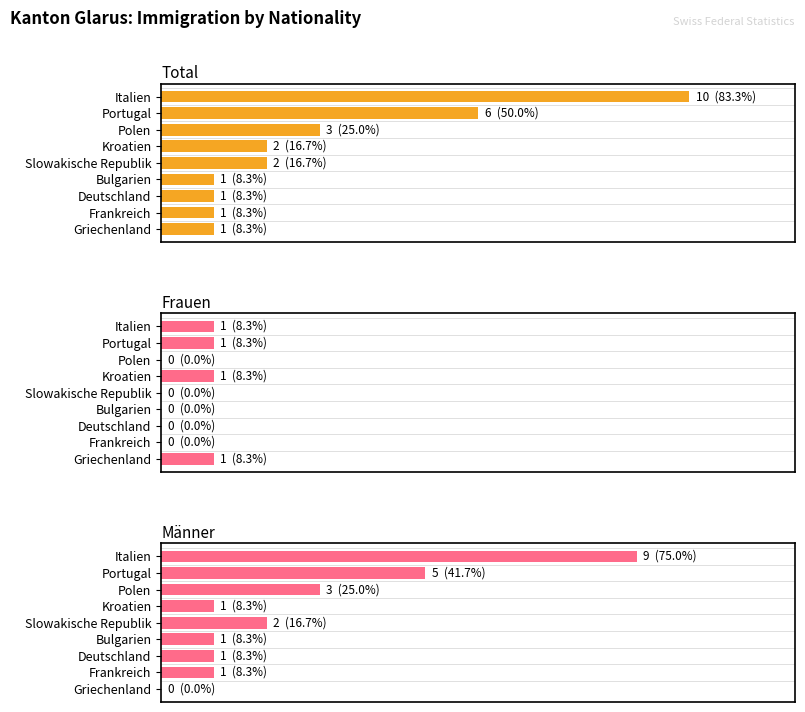

At Portugal, list the series in order from smallest to largest.

Frauen, Männer, Total